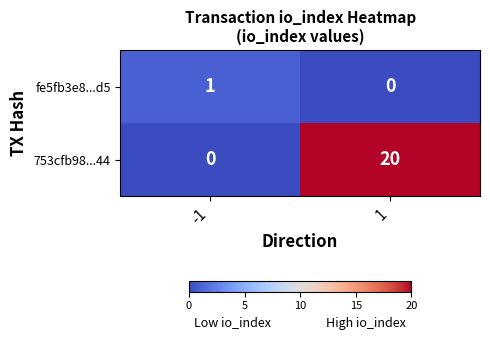

At which category is the sum across all series the highest?

1